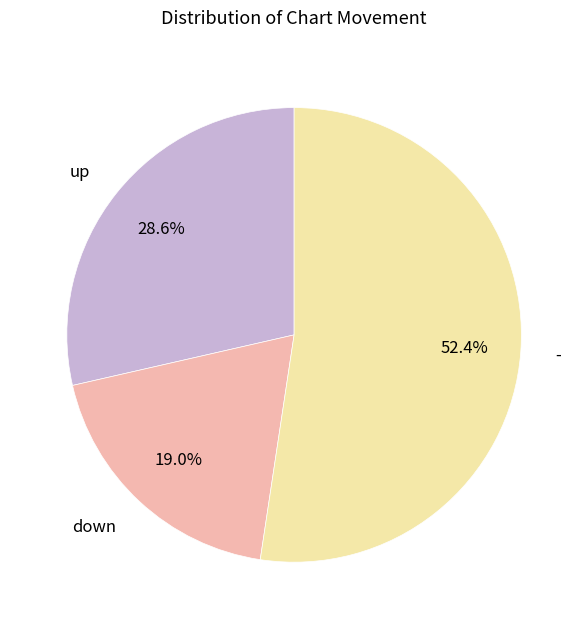

To the nearest percent, what is the difference between the - and up slice percentages?

24%